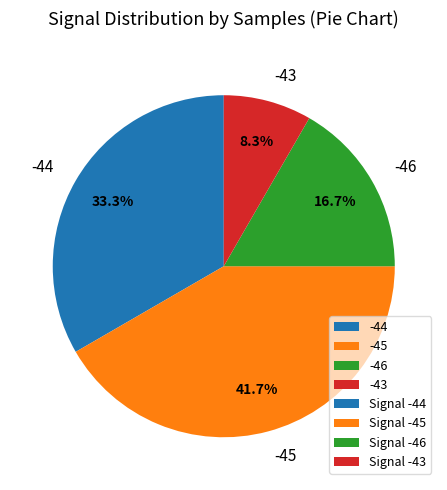

Count the number of slices in the pie.

4